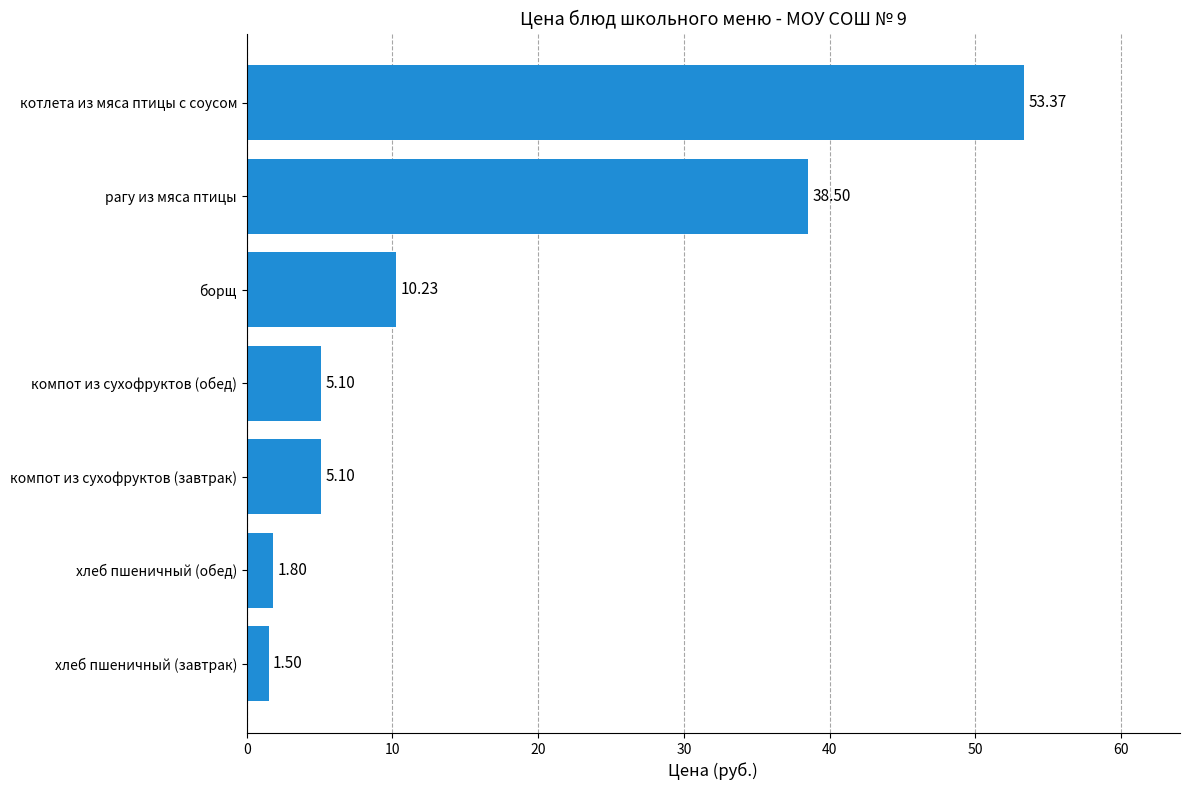

What is the average value?

16.5